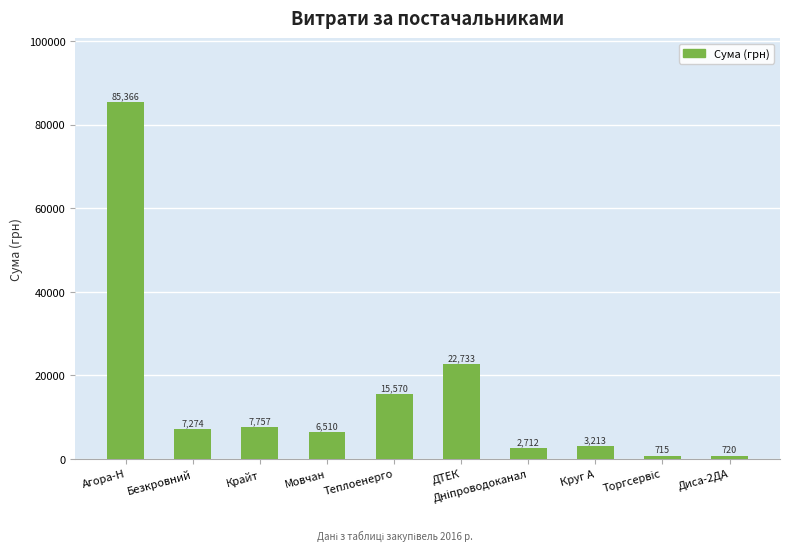

What is the difference between the maximum and minimum values?

84651.1